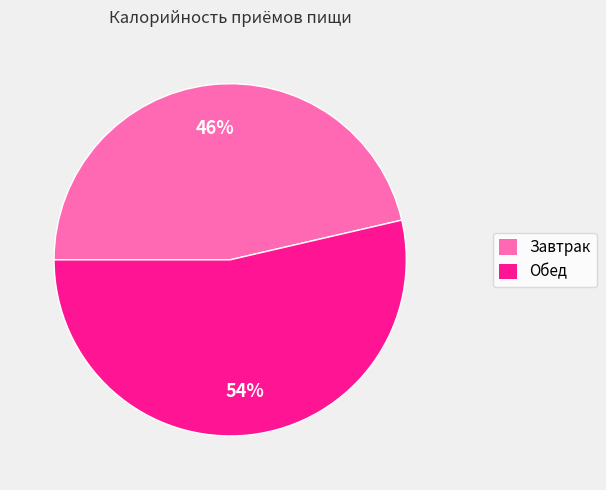

The Обед slice represents 54% of the pie. True or false?

True